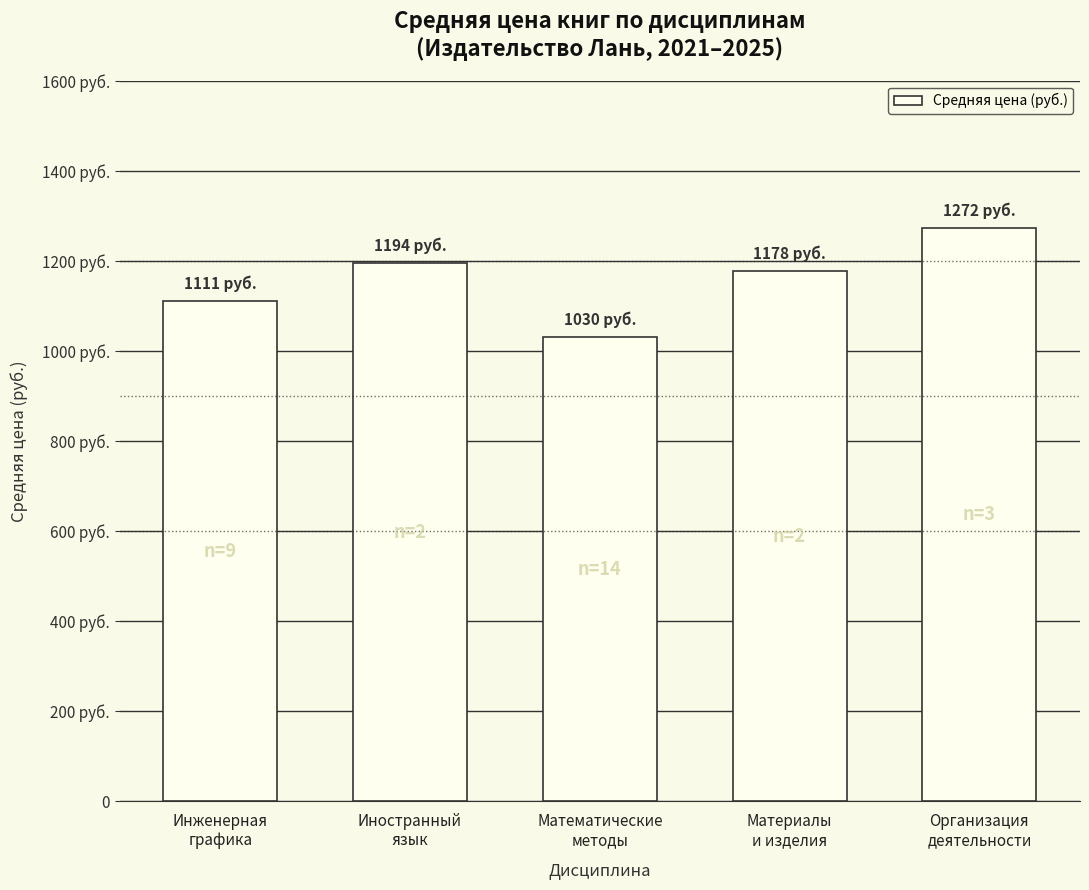

Are the bars horizontal?

No